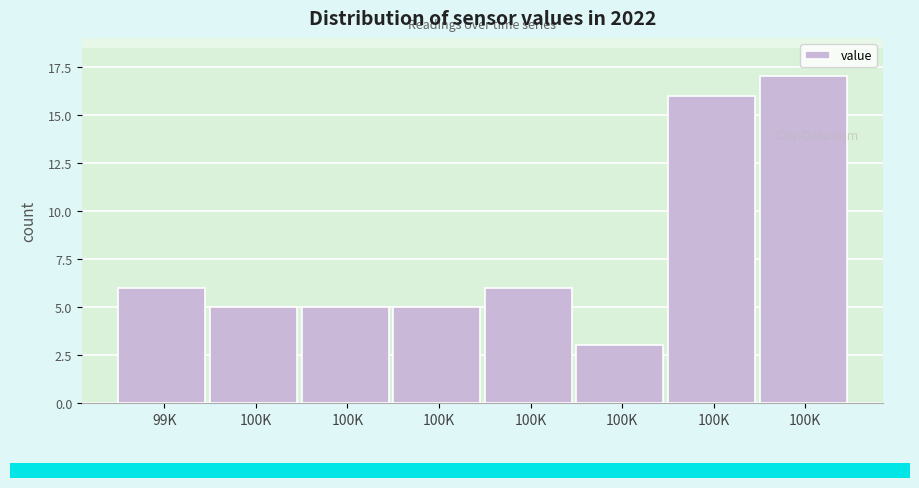

How many data points are less than 6?

4